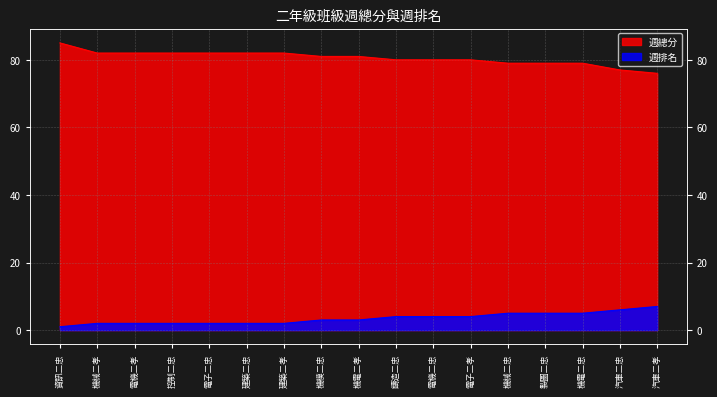

How many lines are shown in the chart?

2